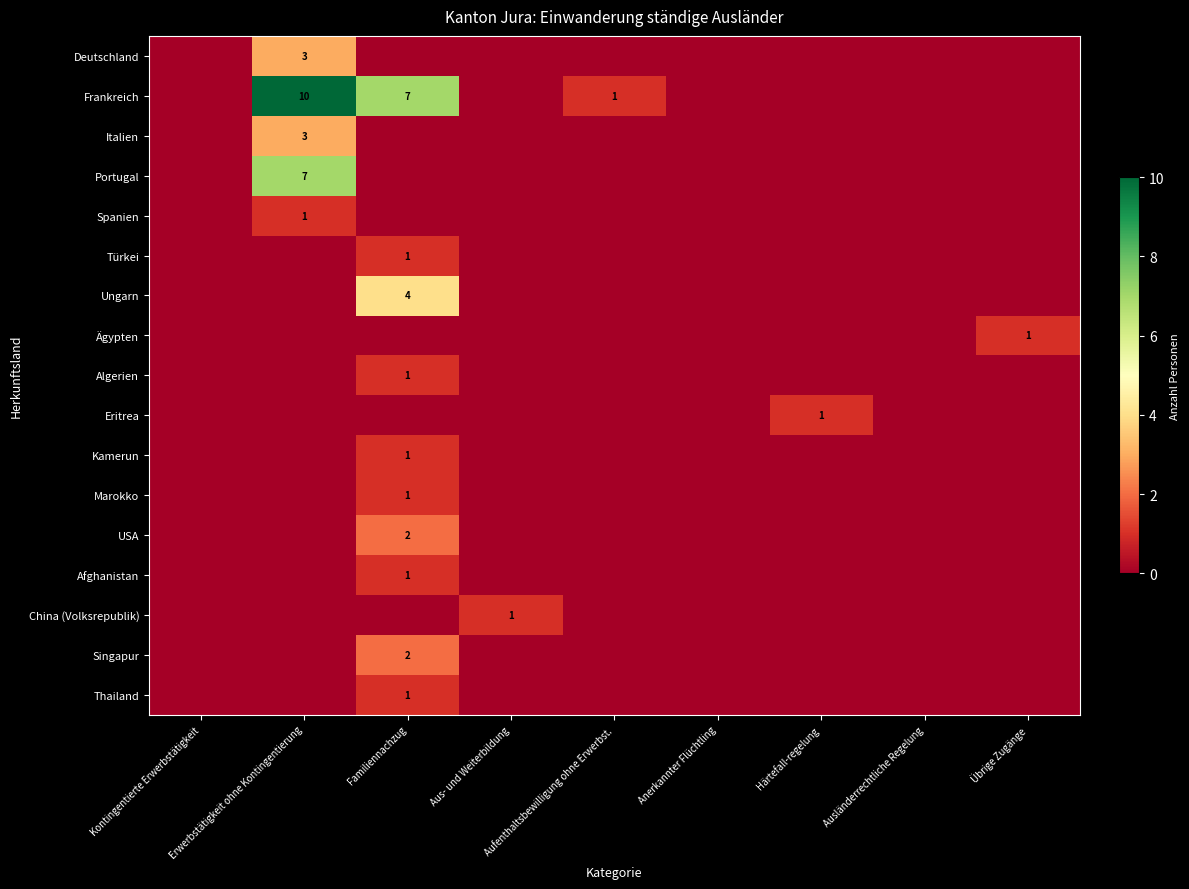

True or false: Portugal has a value of 7 at Erwerbstätigkeit ohne Kontingentierung.

True